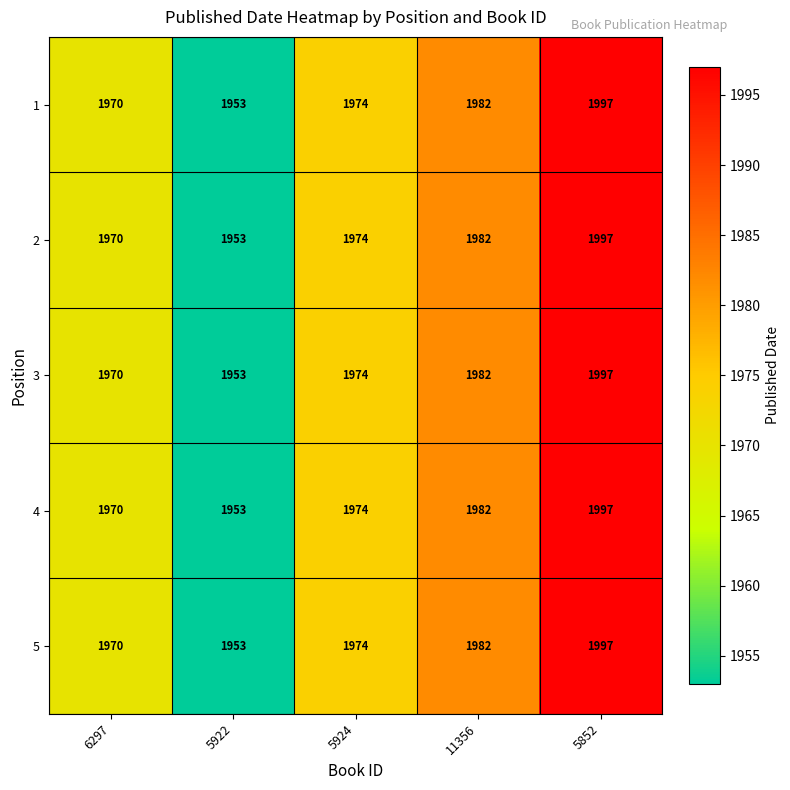

At which label is 3 closest to 1975?

5924